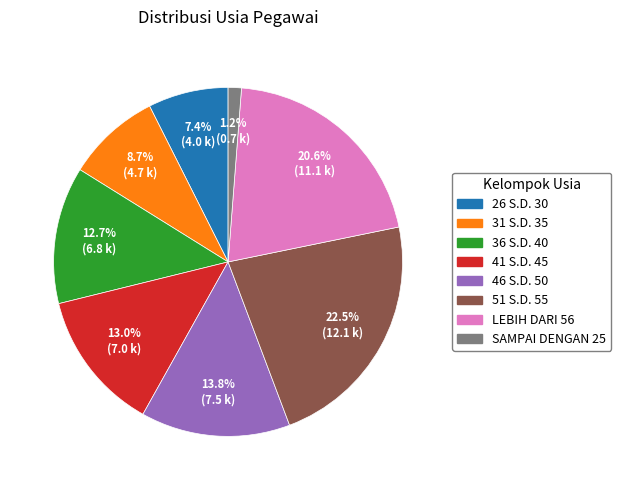

True or false: SAMPAI DENGAN 25 accounts for 11% of the total.

False